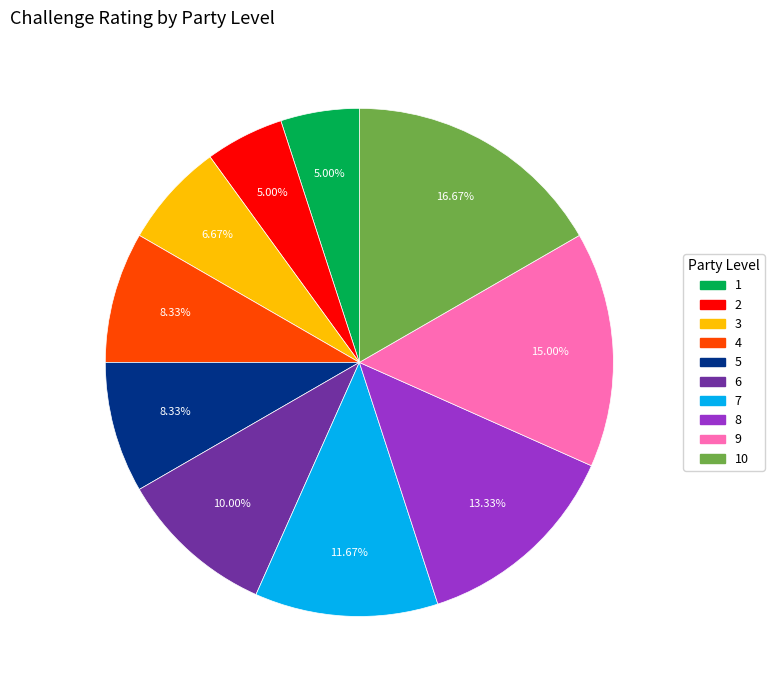

Does any single category account for the majority?

No